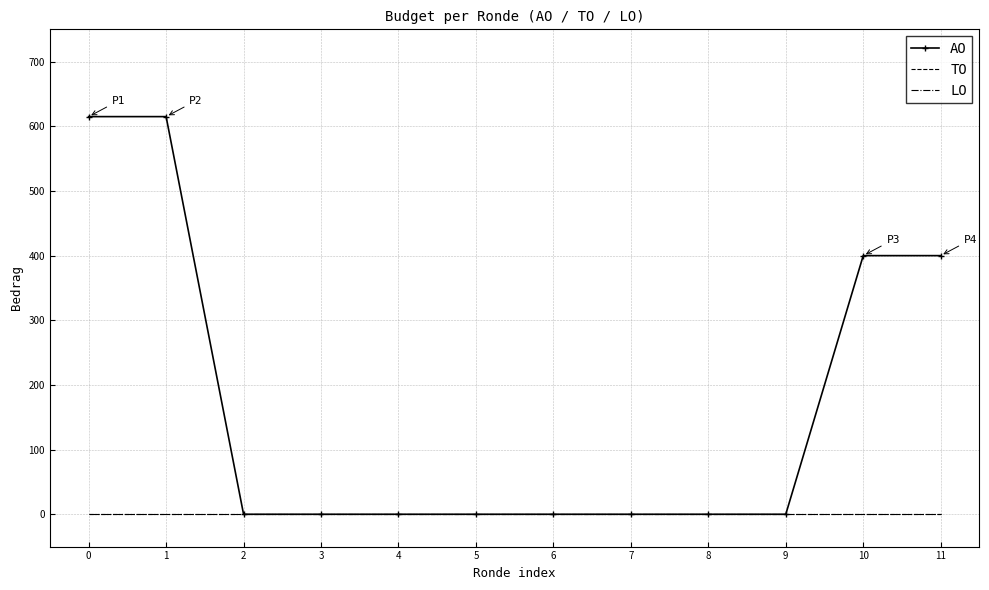

How many categories are shown in the chart?

12